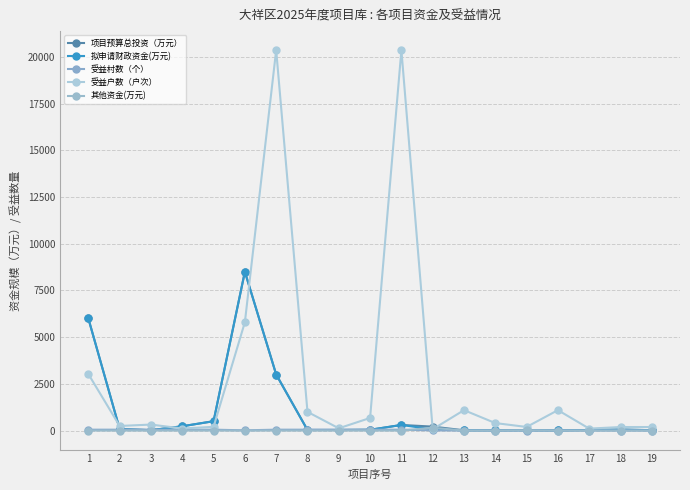

What is the average value of the 其他资金(万元) series?

9